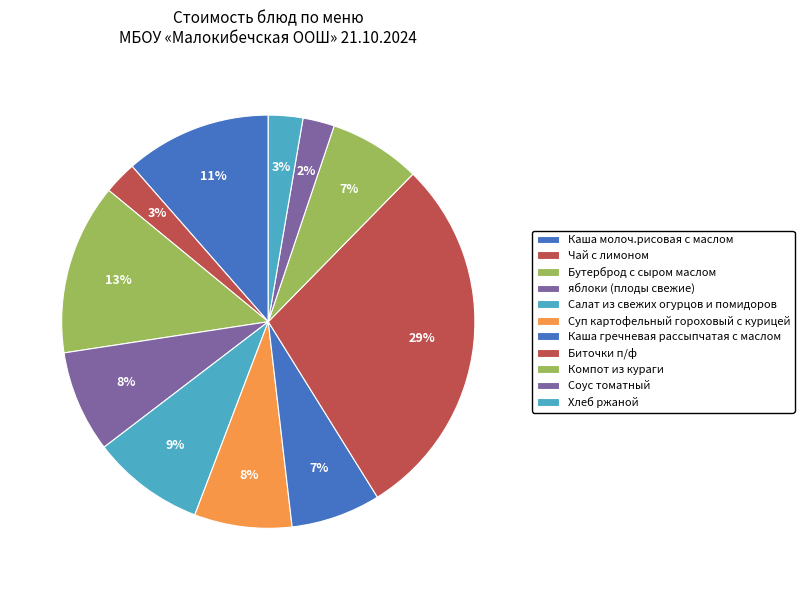

What percentage is NOT represented by Чай с лимоном?

97.4%